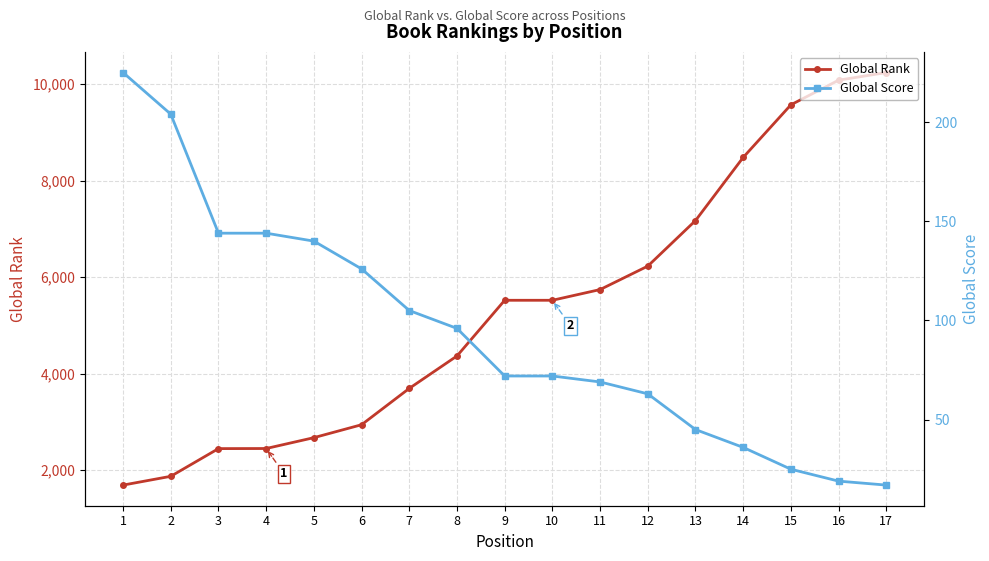

What is the difference between the maximum and minimum values in the Global Score series?

208